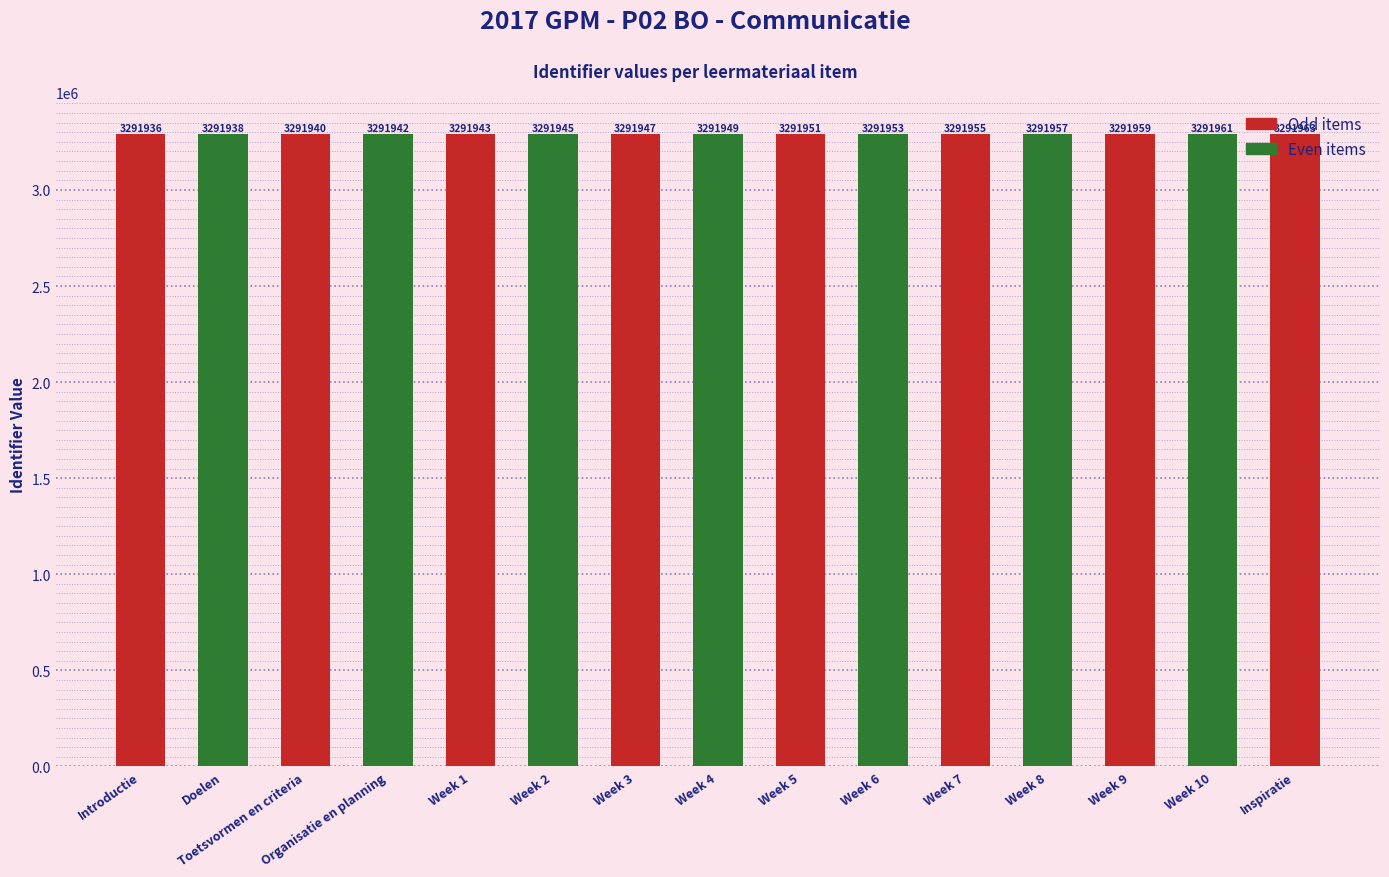

What is the difference between the maximum and minimum values?

27